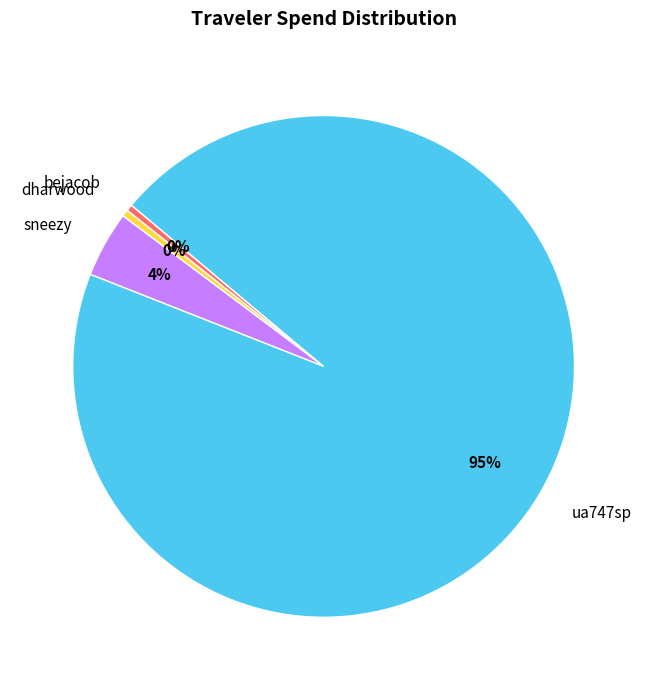

True or false: bejacob accounts for 13% of the total.

False